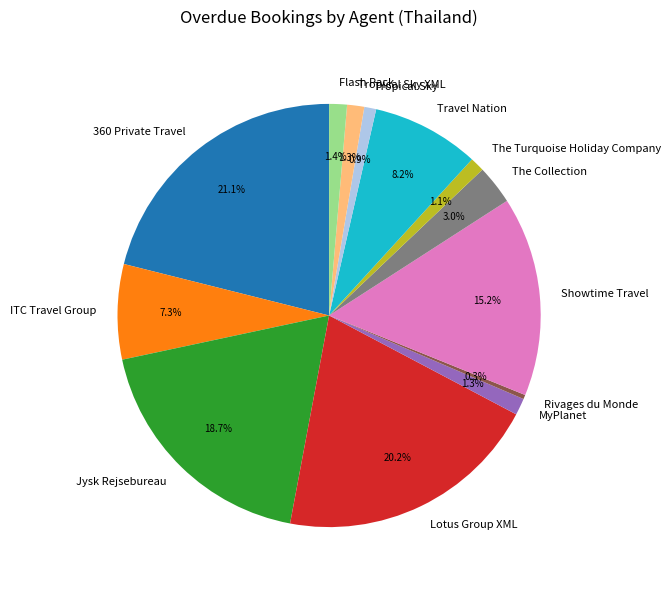

Count the number of slices in the pie.

13